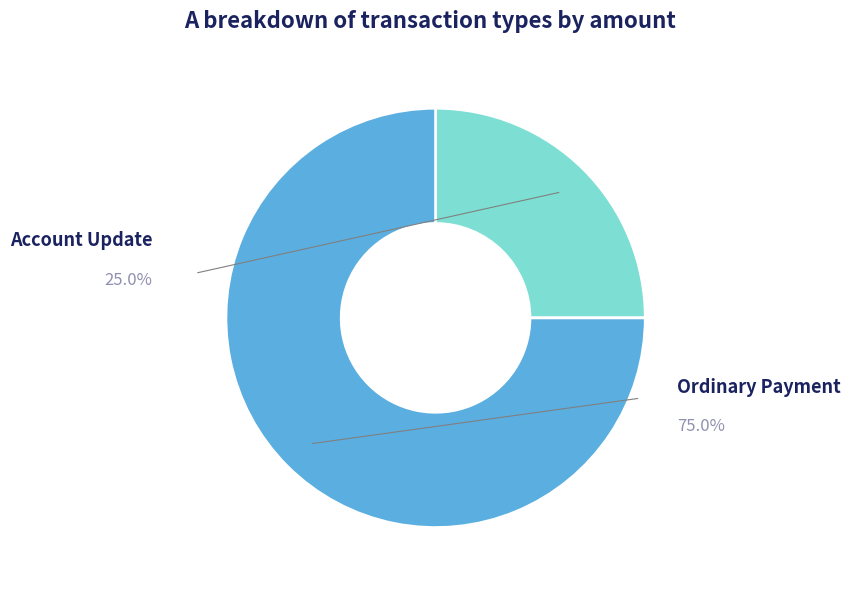

What is the largest slice in the pie chart?

Ordinary Payment